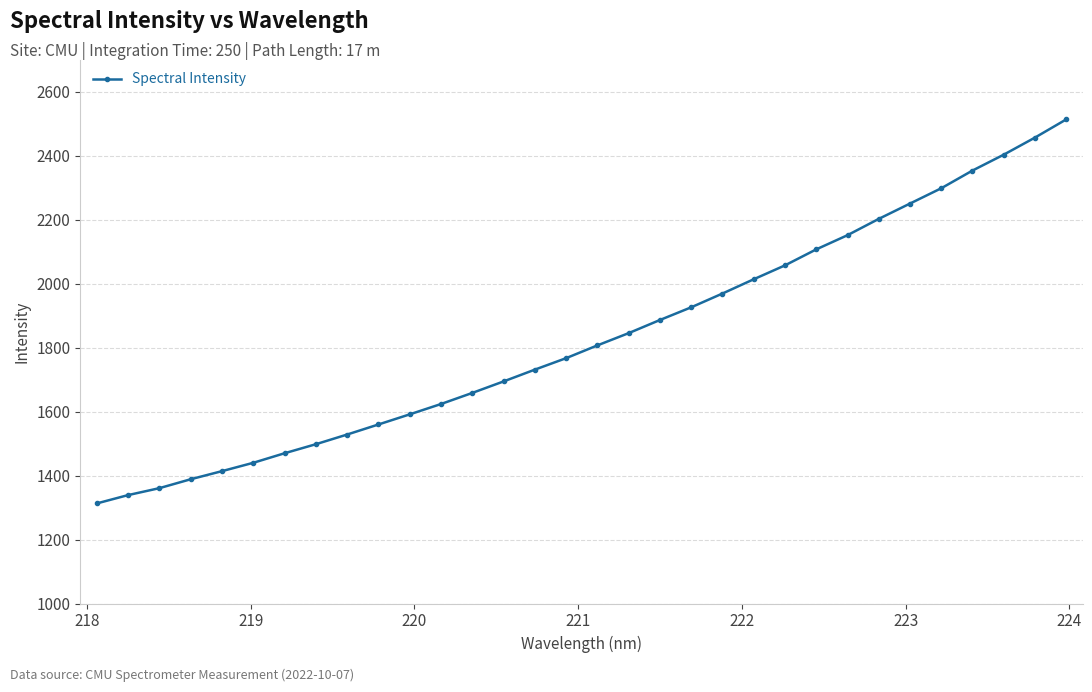

What is the difference between the second highest and second lowest values?

1118.2